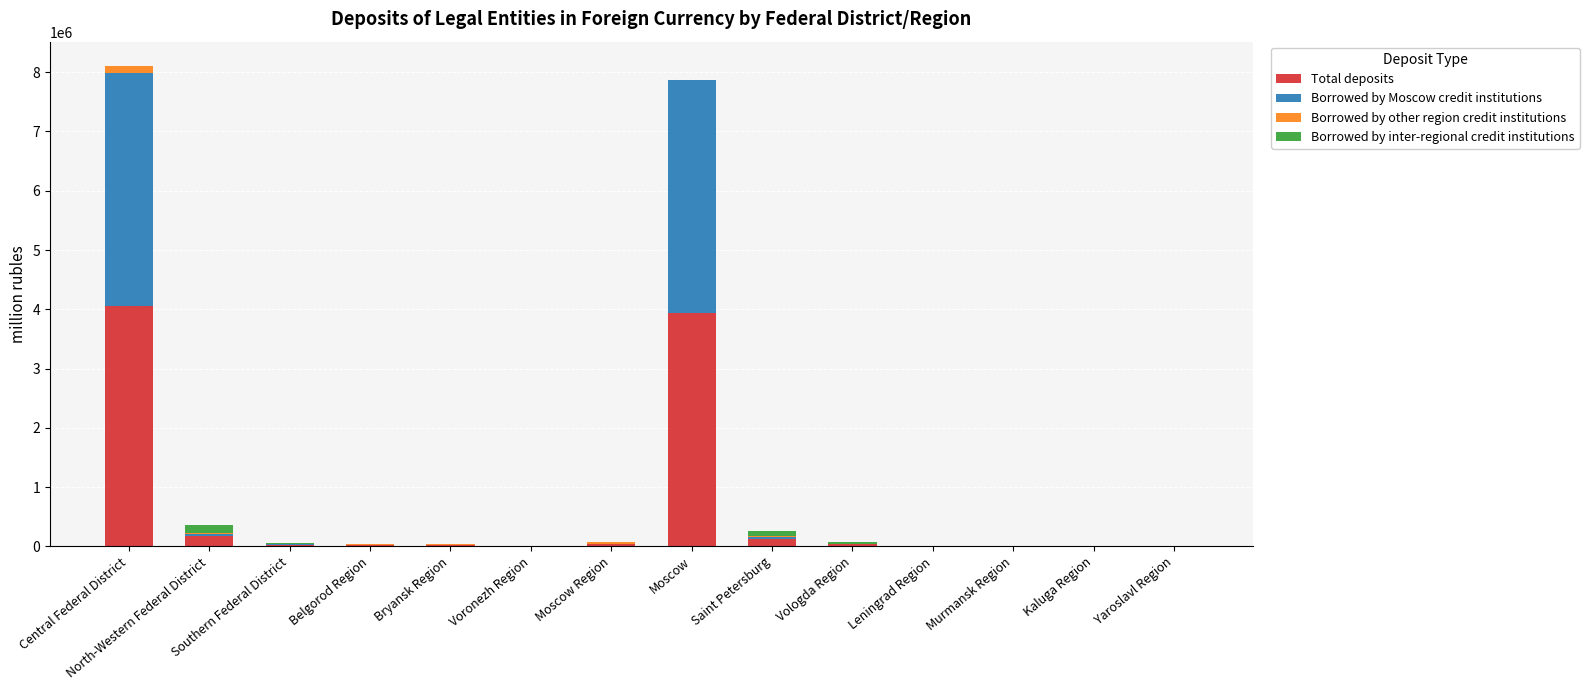

Is it true that Total deposits equals 6254749 at Central Federal District?

False